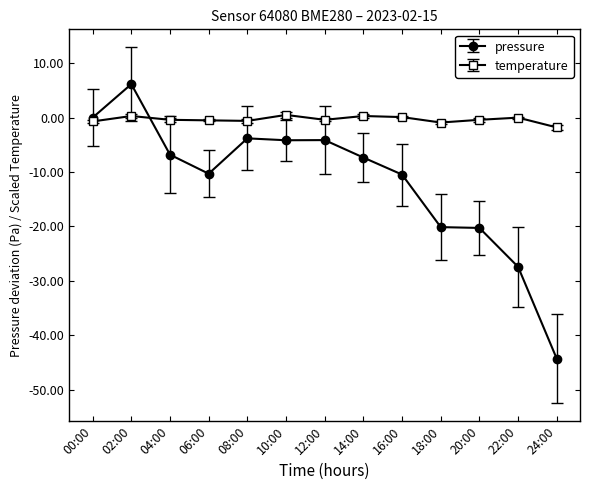

At which label does pressure first exceed -7?

00:00